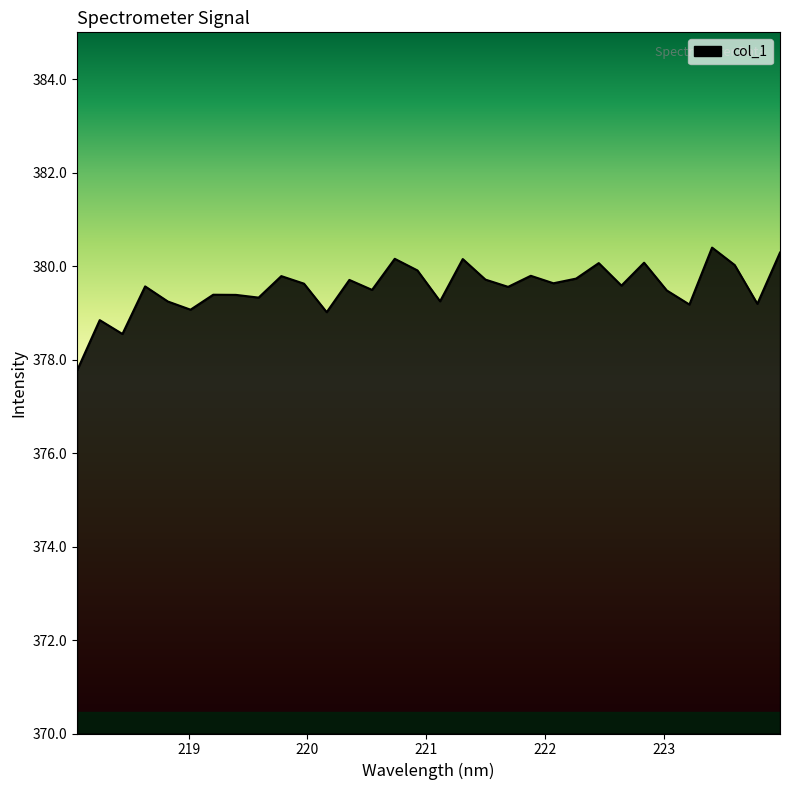

What is the maximum value shown in the chart?

380.4